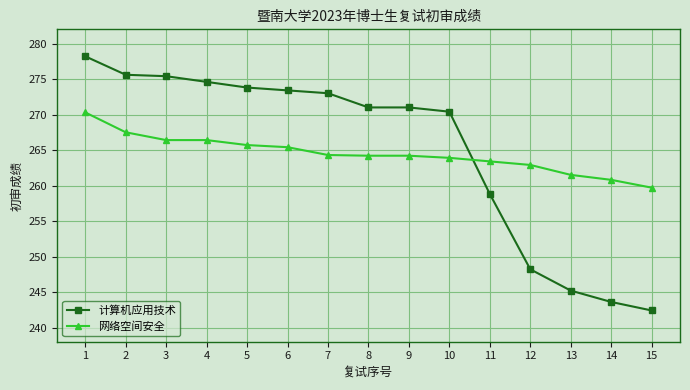

Rank the series at 10 from highest to lowest value.

计算机应用技术, 网络空间安全